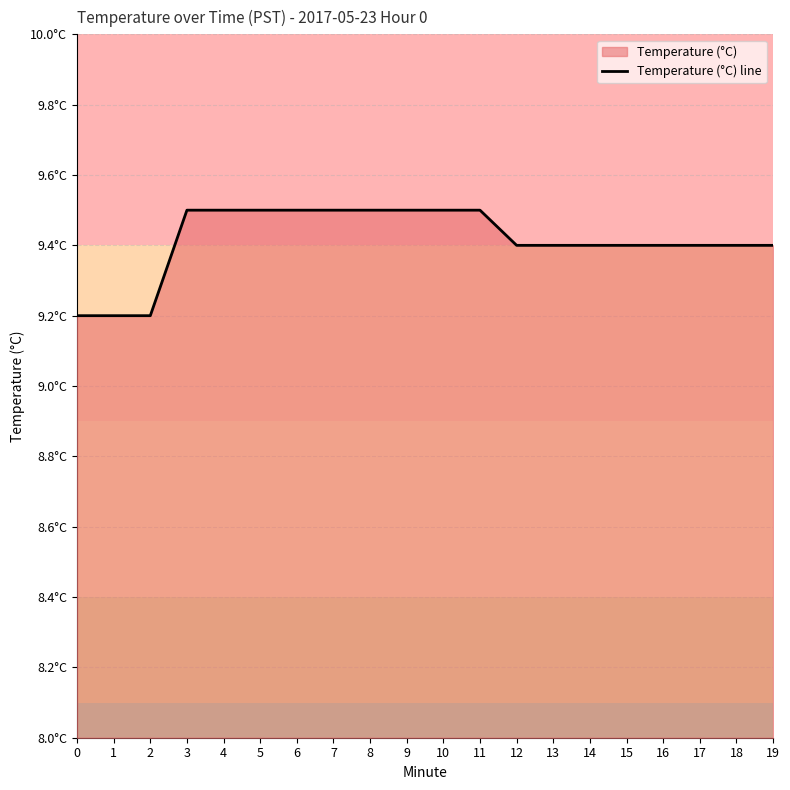

How many lines are shown in the chart?

1